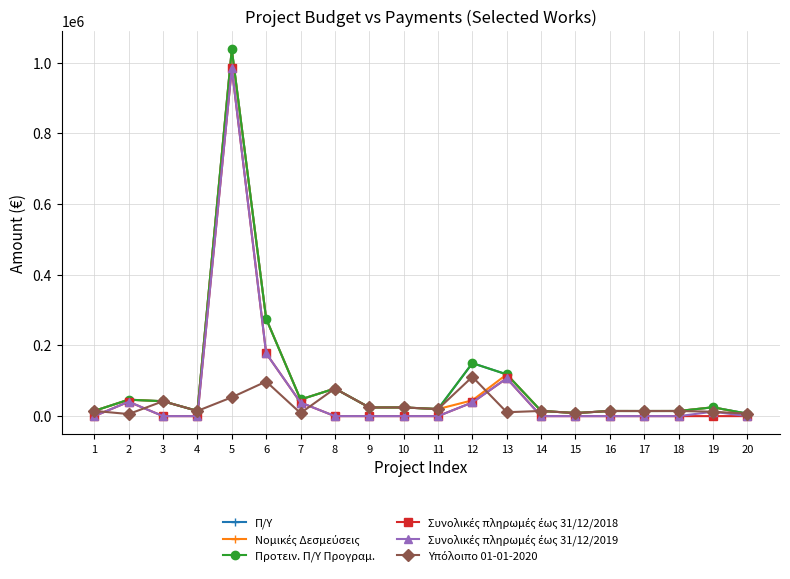

Does the chart have visible grid lines?

Yes